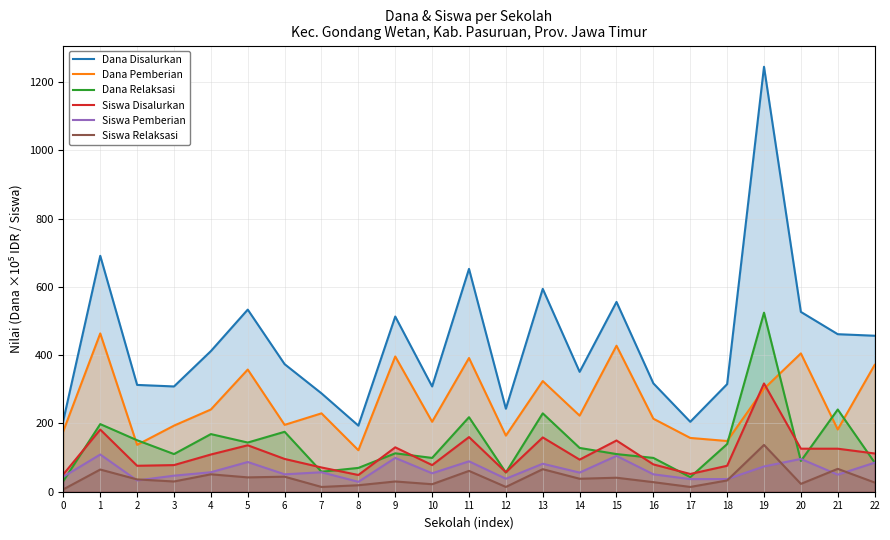

What is the greatest value displayed?

1244.2